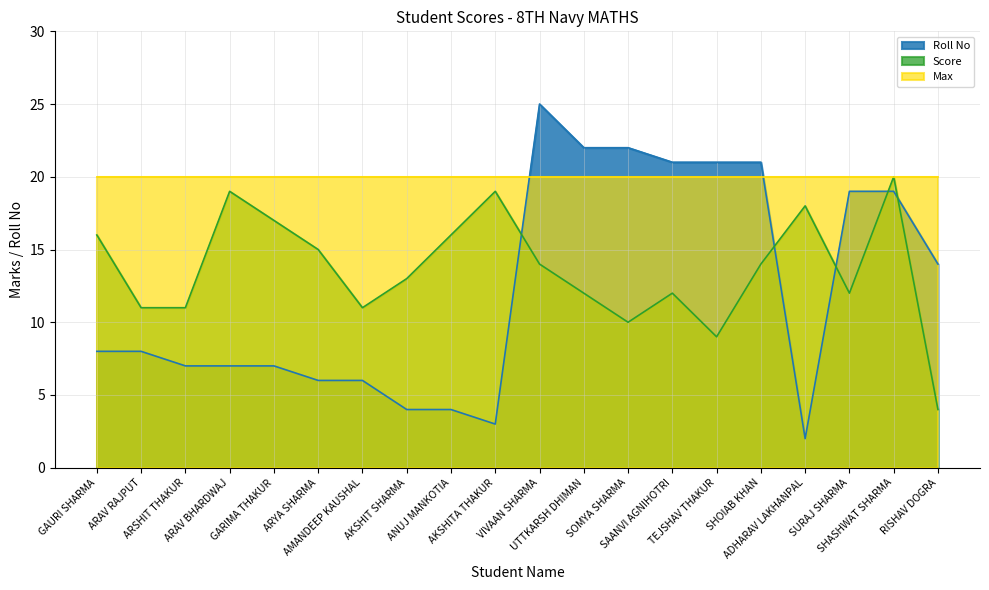

Where is the first local maximum for Roll No?

VIVAAN SHARMA